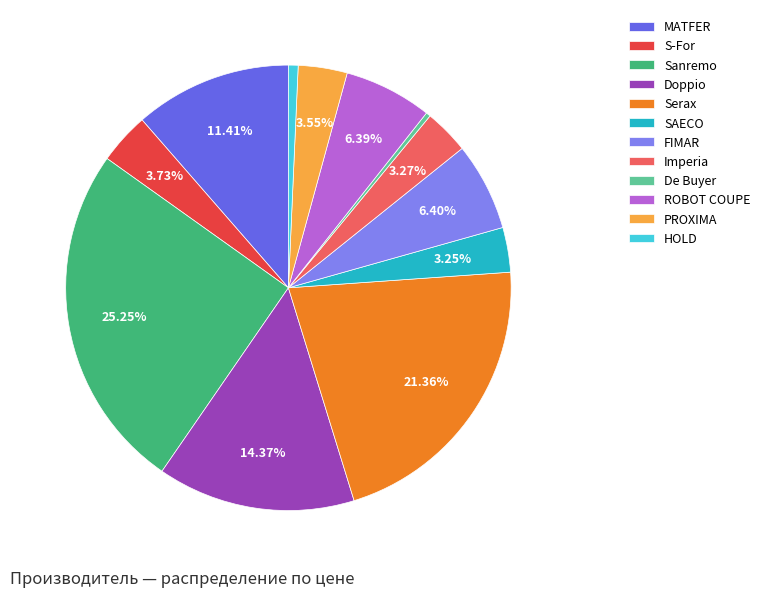

Count the number of slices in the pie.

12